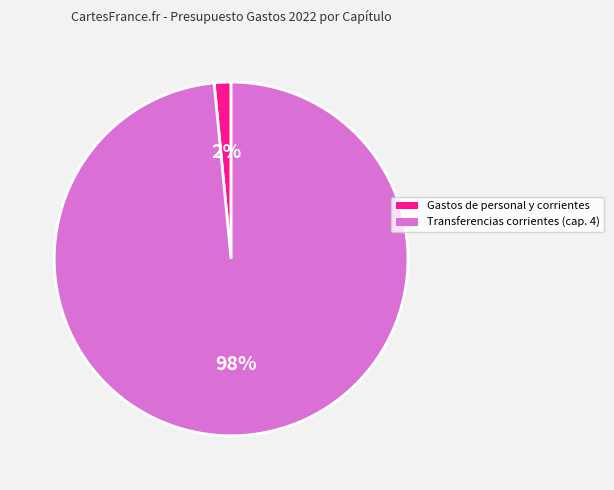

The Transferencias corrientes (cap. 4) slice represents 91% of the pie. True or false?

False